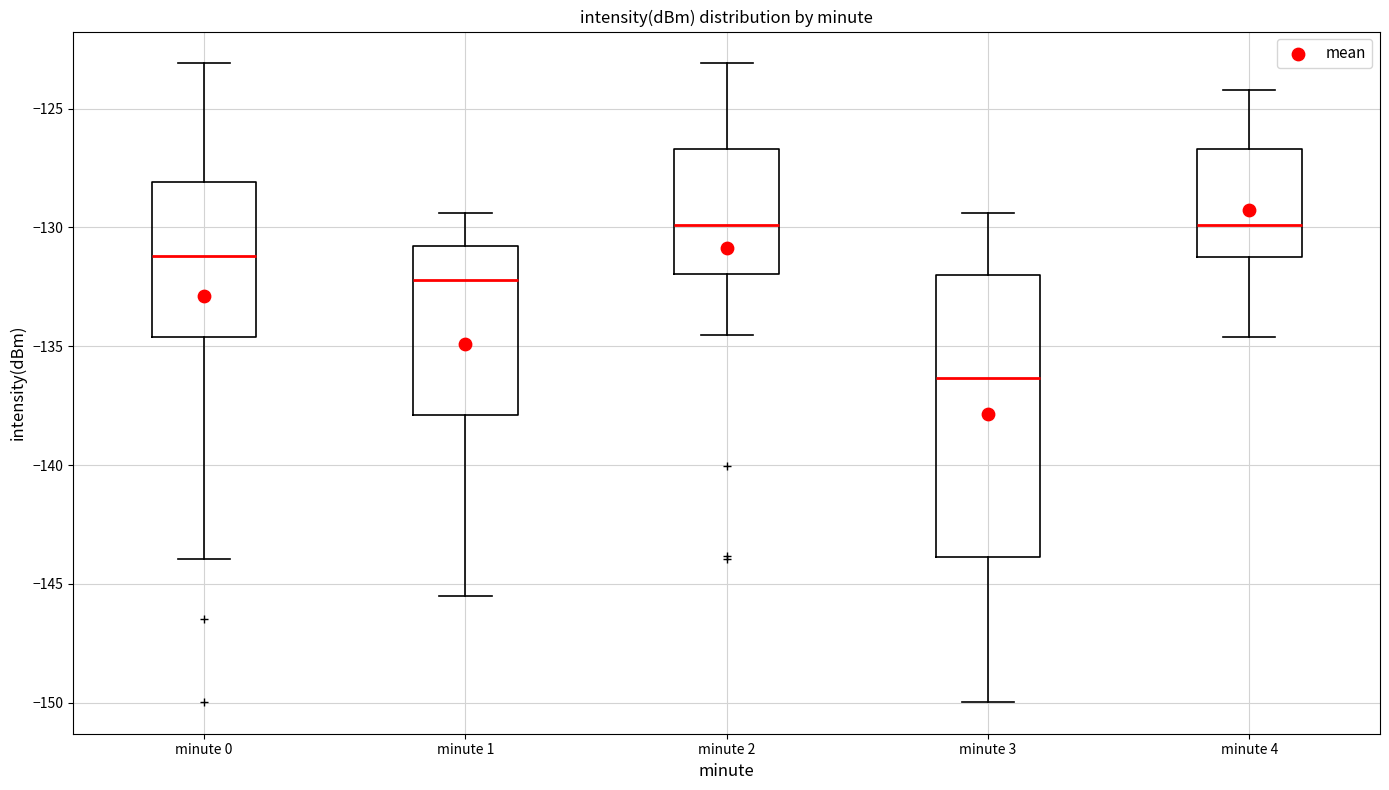

Which box is the tallest, from its lower edge to its upper edge?

minute 3